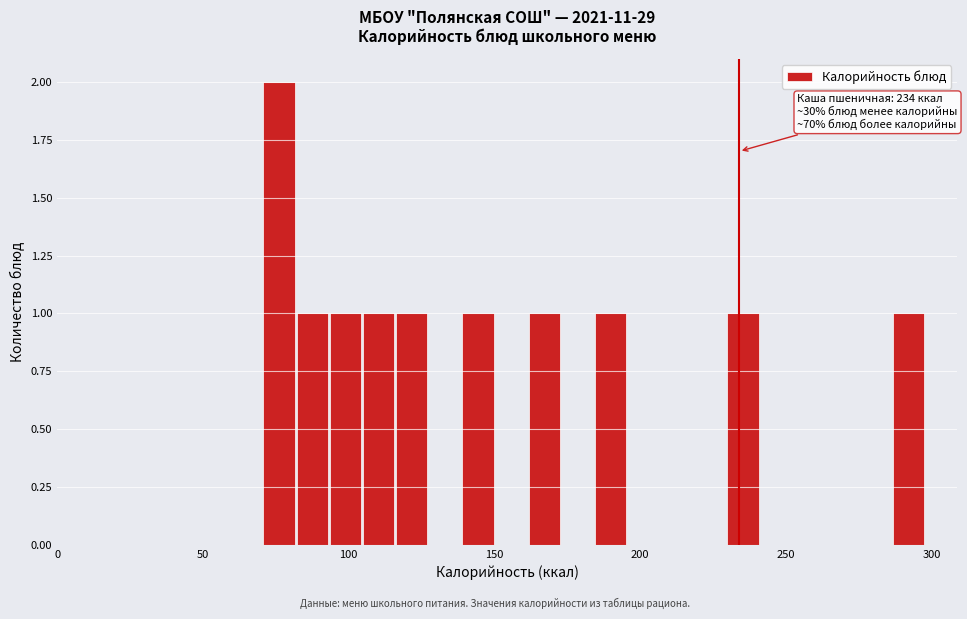

Around what value on the x-axis is the tallest bar? Give the approximate position of its centre, as read against the axis.

75